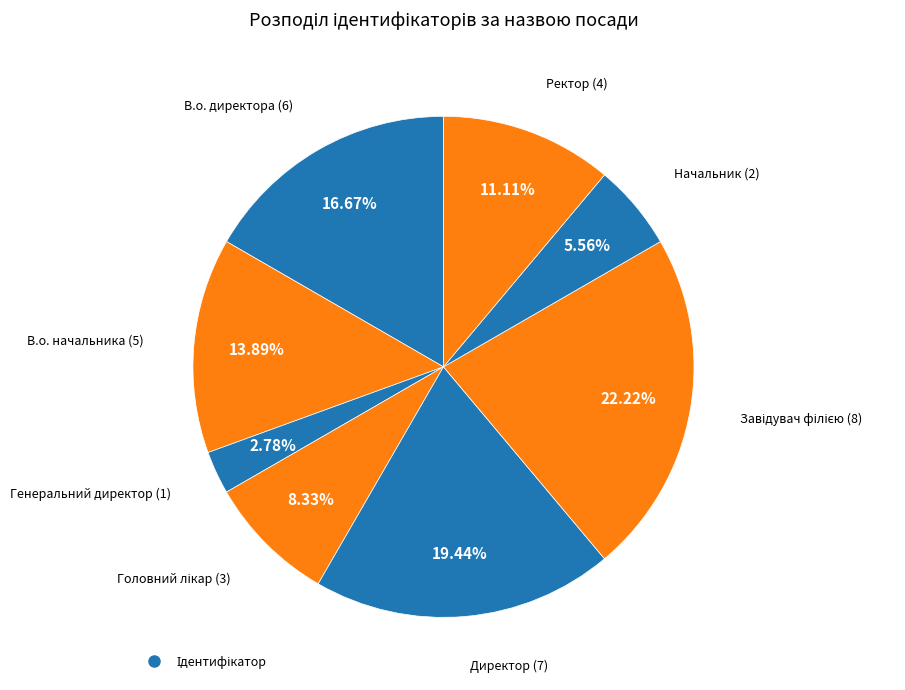

How many slices are in this pie chart?

8